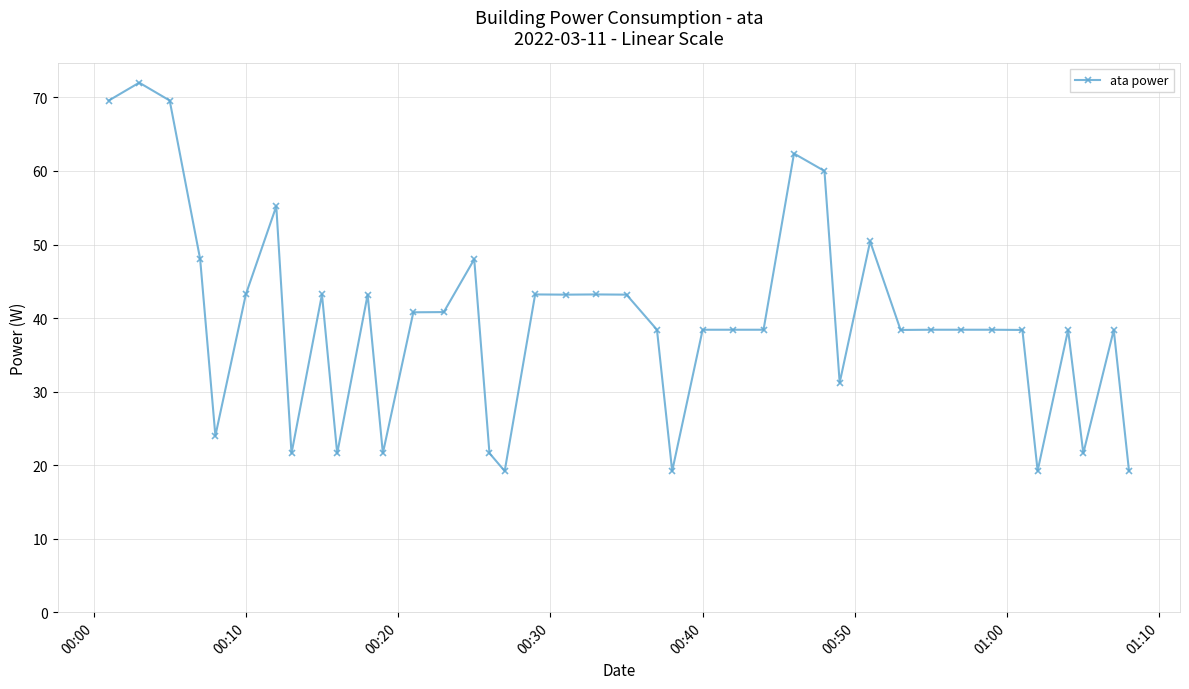

What is the average value?

39.5